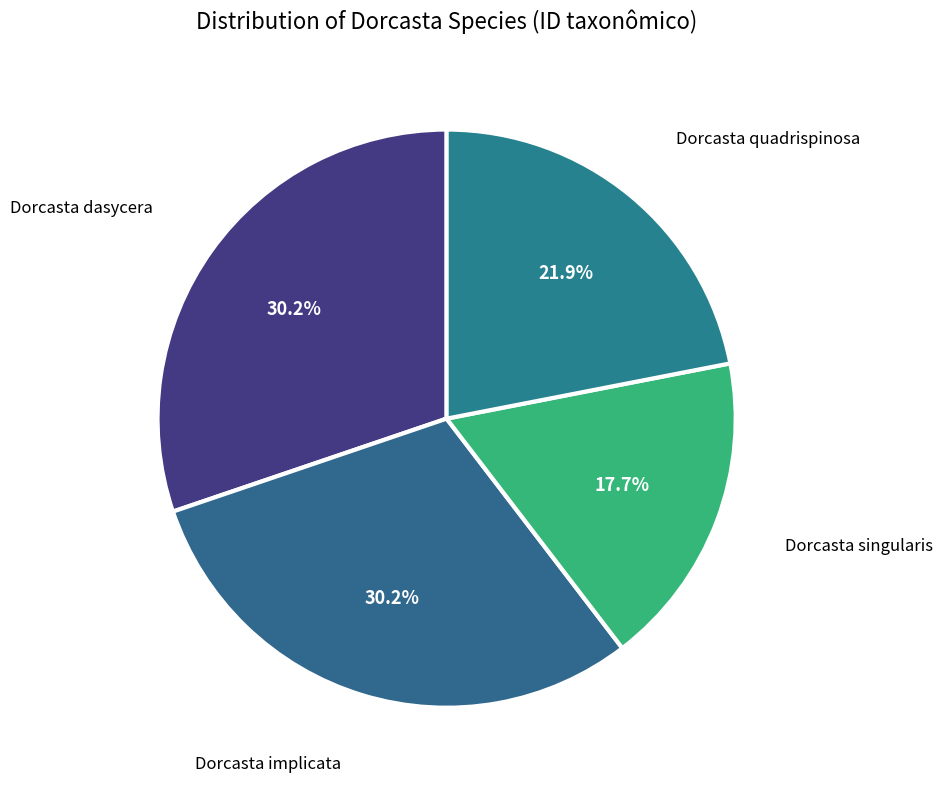

How many segments does this pie chart have?

4